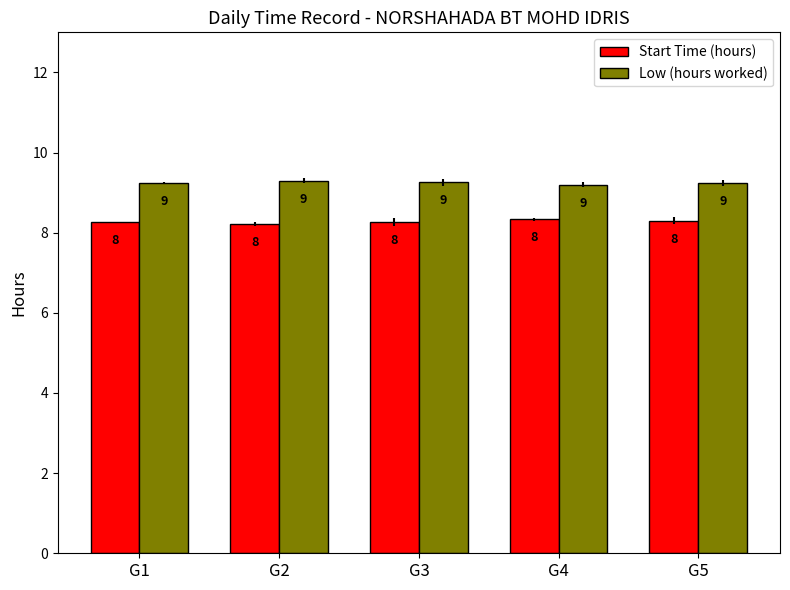

Are the bars horizontal?

No